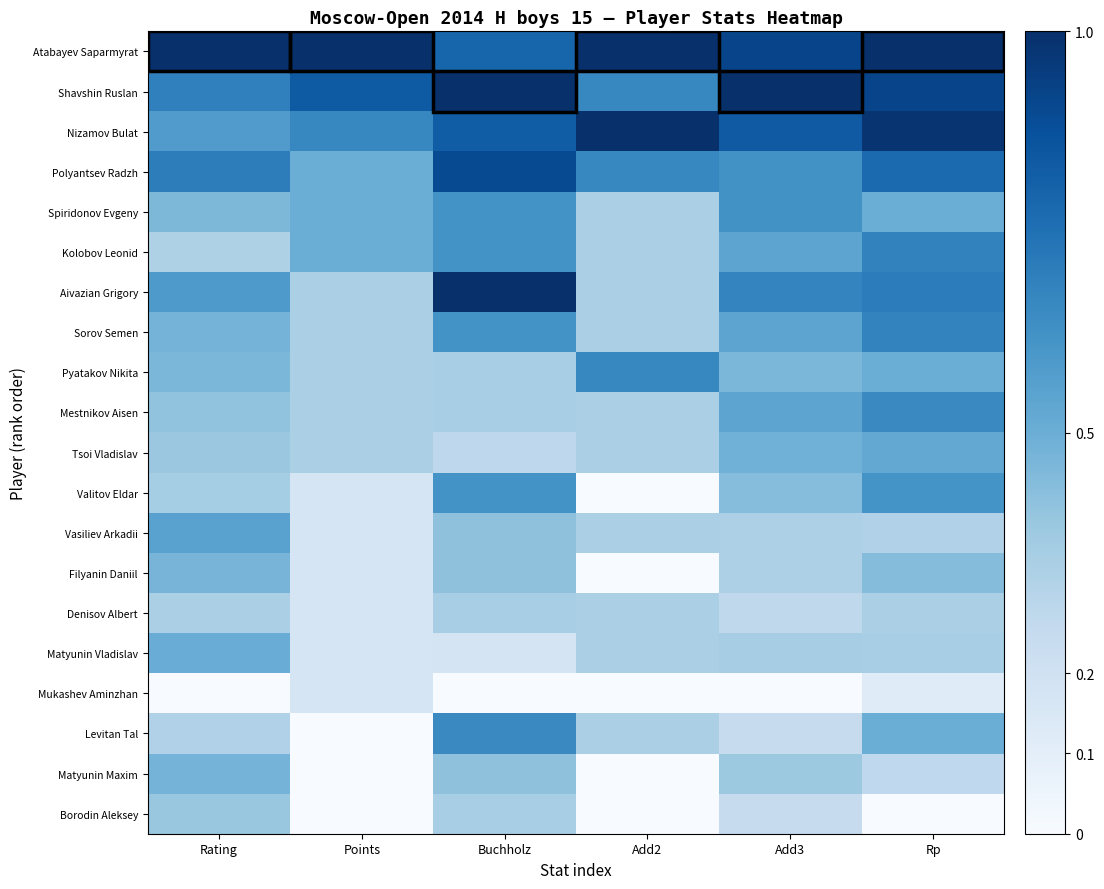

Reading left to right, what are all the values shown in this chart?

Atabayev Saparmyrat: Rating=1.0	Points=1.0	Buchholz=0.8	Add2=1.0	Add3=0.9	Rp=1.0
Shavshin Ruslan: Rating=0.7	Points=0.8	Buchholz=1.0	Add2=0.7	Add3=1.0	Rp=0.9
Nizamov Bulat: Rating=0.6	Points=0.7	Buchholz=0.8	Add2=1.0	Add3=0.8	Rp=1.0
Polyantsev Radzh: Rating=0.7	Points=0.5	Buchholz=0.9	Add2=0.7	Add3=0.6	Rp=0.8
Spiridonov Evgeny: Rating=0.5	Points=0.5	Buchholz=0.6	Add2=0.3	Add3=0.6	Rp=0.5
Kolobov Leonid: Rating=0.3	Points=0.5	Buchholz=0.6	Add2=0.3	Add3=0.5	Rp=0.7
Aivazian Grigory: Rating=0.6	Points=0.3	Buchholz=1.0	Add2=0.3	Add3=0.7	Rp=0.7
Sorov Semen: Rating=0.5	Points=0.3	Buchholz=0.6	Add2=0.3	Add3=0.5	Rp=0.7
Pyatakov Nikita: Rating=0.5	Points=0.3	Buchholz=0.3	Add2=0.7	Add3=0.5	Rp=0.5
Mestnikov Aisen: Rating=0.4	Points=0.3	Buchholz=0.3	Add2=0.3	Add3=0.5	Rp=0.7
Tsoi Vladislav: Rating=0.4	Points=0.3	Buchholz=0.3	Add2=0.3	Add3=0.5	Rp=0.5
Valitov Eldar: Rating=0.4	Points=0.2	Buchholz=0.6	Add2=0.0	Add3=0.4	Rp=0.6
Vasiliev Arkadii: Rating=0.6	Points=0.2	Buchholz=0.4	Add2=0.3	Add3=0.3	Rp=0.3
Filyanin Daniil: Rating=0.5	Points=0.2	Buchholz=0.4	Add2=0.0	Add3=0.3	Rp=0.4
Denisov Albert: Rating=0.3	Points=0.2	Buchholz=0.3	Add2=0.3	Add3=0.3	Rp=0.3
Matyunin Vladislav: Rating=0.5	Points=0.2	Buchholz=0.2	Add2=0.3	Add3=0.4	Rp=0.3
Mukashev Aminzhan: Rating=0.0	Points=0.2	Buchholz=0.0	Add2=0.0	Add3=0.0	Rp=0.1
Levitan Tal: Rating=0.3	Points=0.0	Buchholz=0.7	Add2=0.3	Add3=0.2	Rp=0.5
Matyunin Maxim: Rating=0.5	Points=0.0	Buchholz=0.4	Add2=0.0	Add3=0.4	Rp=0.3
Borodin Aleksey: Rating=0.4	Points=0.0	Buchholz=0.3	Add2=0.0	Add3=0.2	Rp=0.0